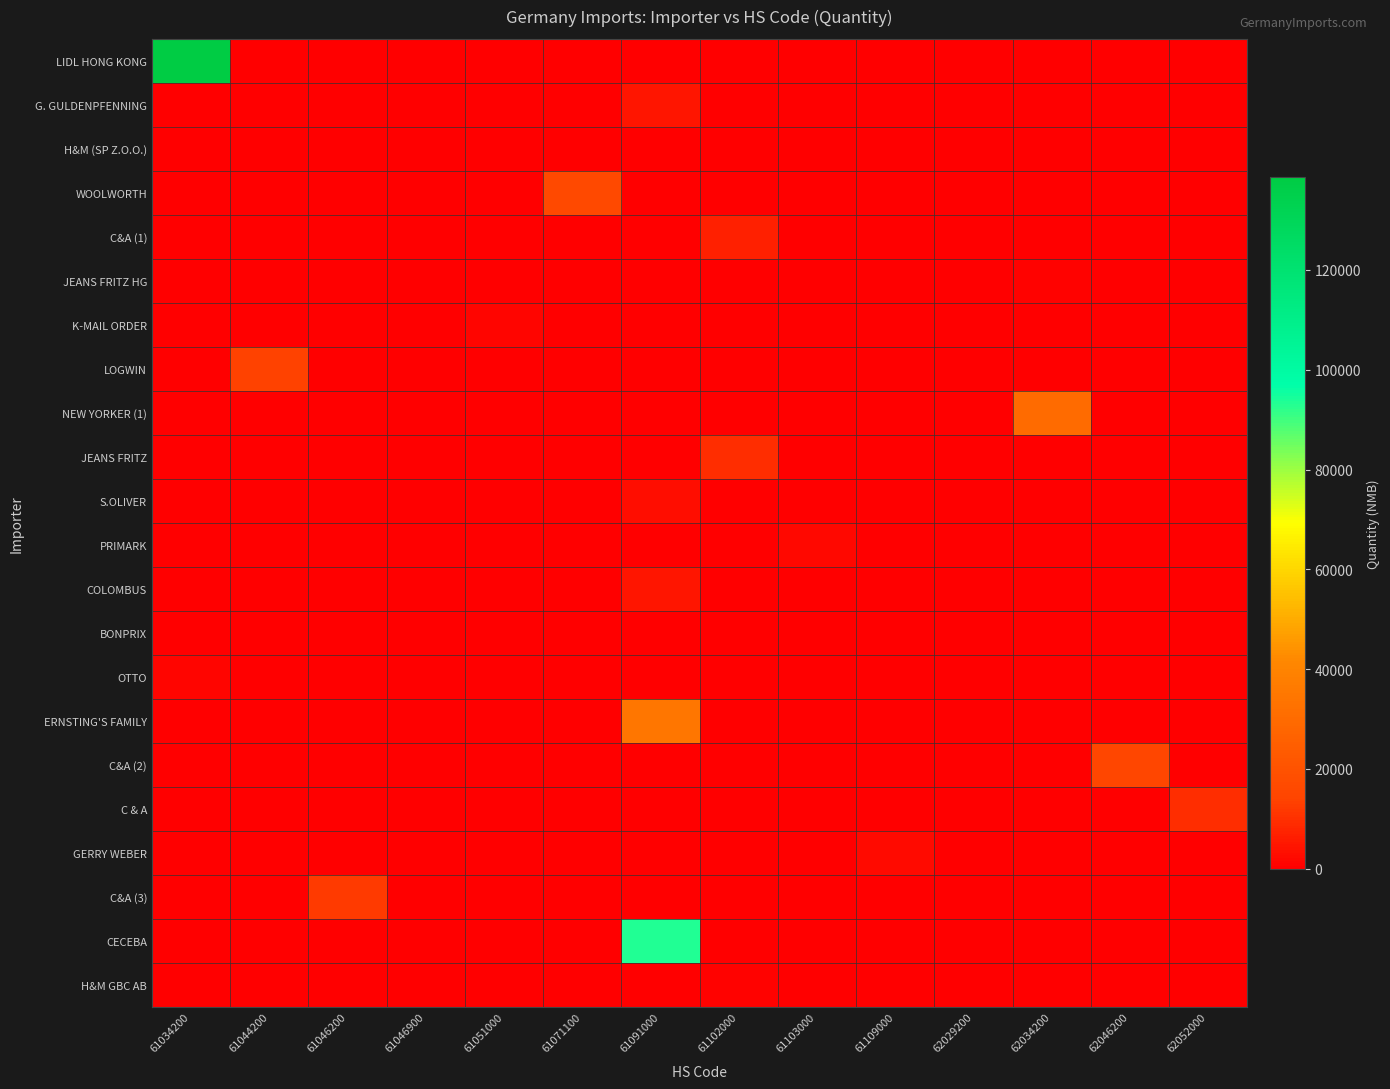

The PRIMARK series shows 2842 at 61103000. True or false?

False